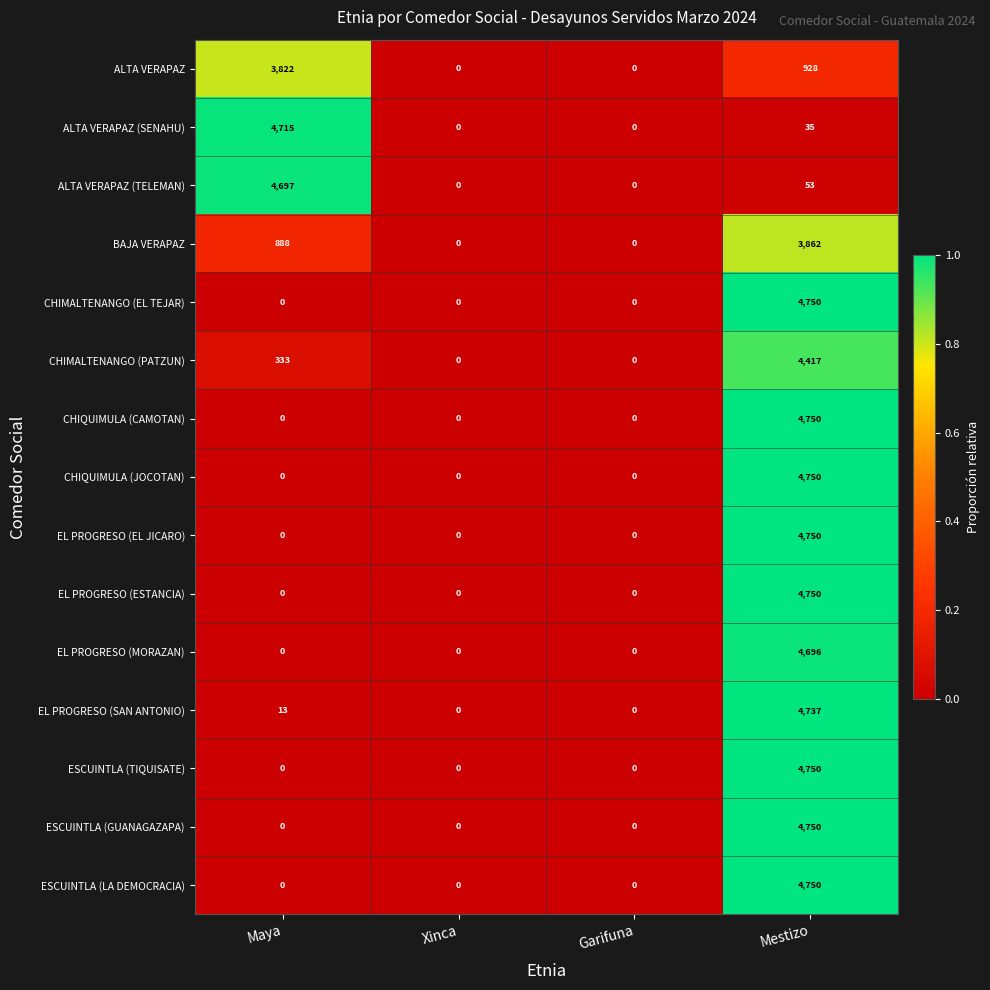

Which series changed the most between Maya and Xinca?

ALTA VERAPAZ (SENAHU)